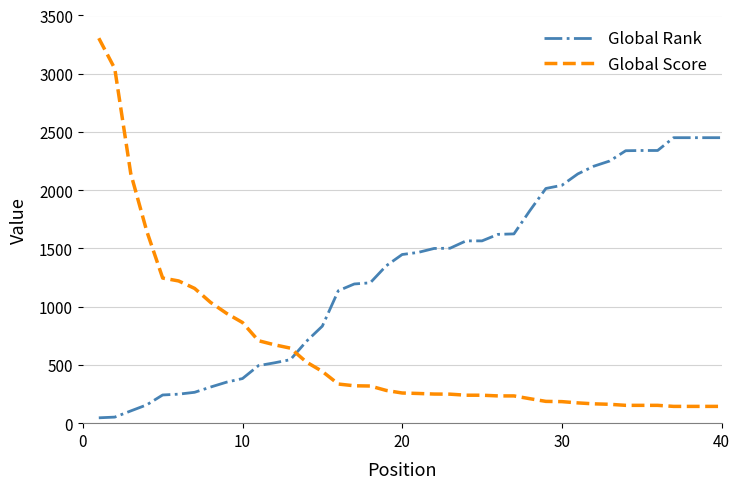

Rank the series by their average value, from highest to lowest.

Global Rank, Global Score